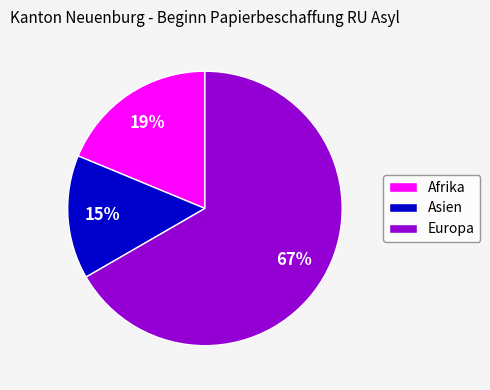

What is the smallest slice in the pie chart?

Asien